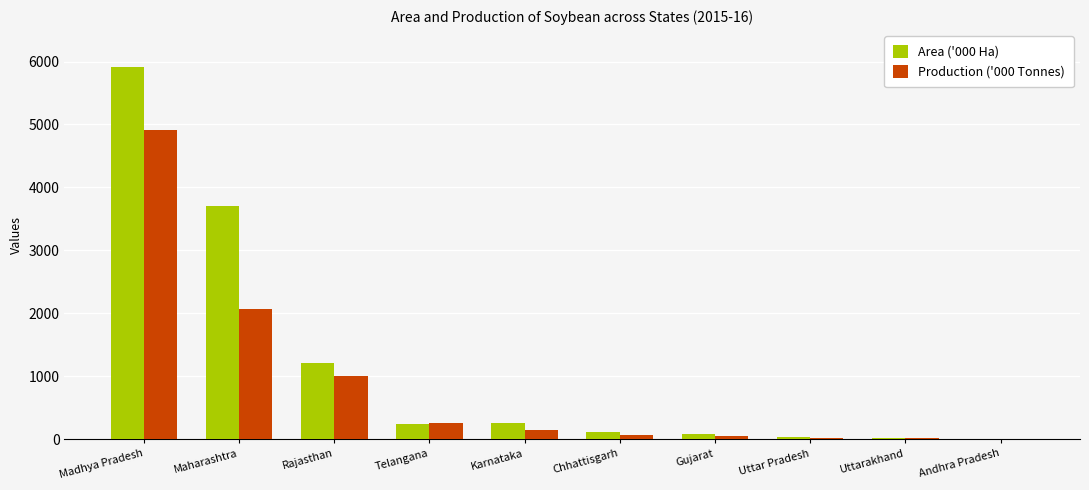

Which label corresponds to the largest value in the chart?

Madhya Pradesh